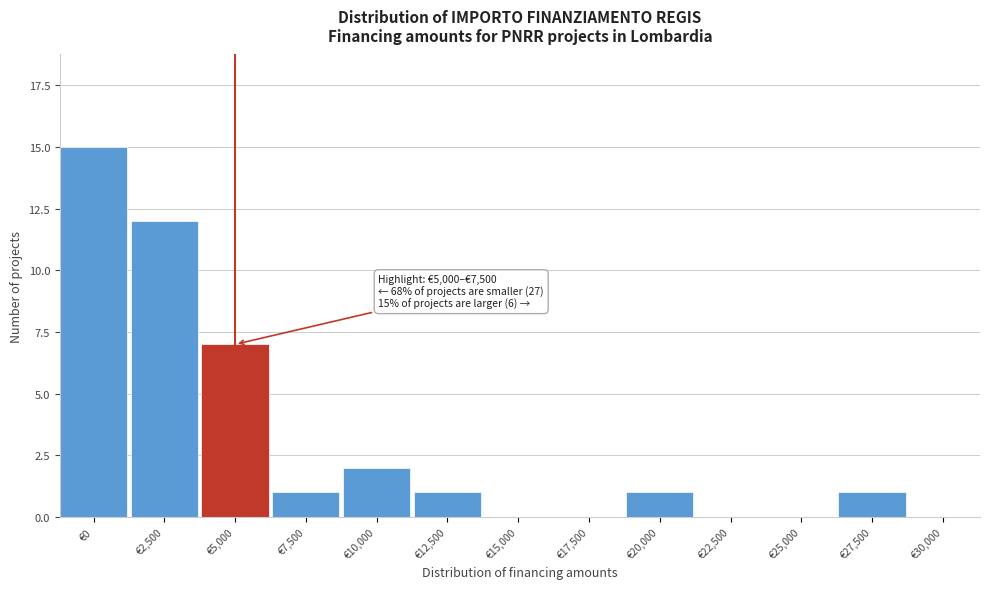

Reading left to right, what are all the values shown in this chart?

€0=15	€2,500=12	€5,000=7	€7,500=1	€10,000=2	€12,500=1	€15,000=0	€17,500=0	€20,000=1	€22,500=0	€25,000=0	€27,500=1	€30,000=0